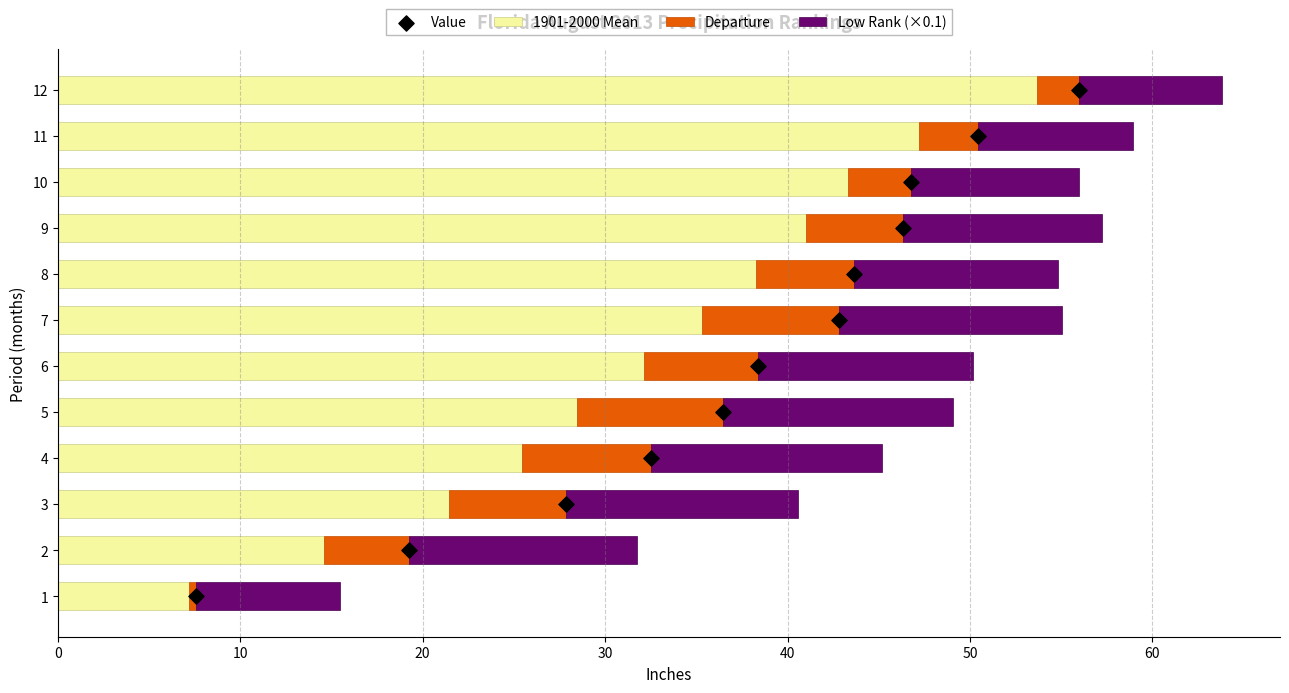

At how many categories does at least one series exceed 13?

11